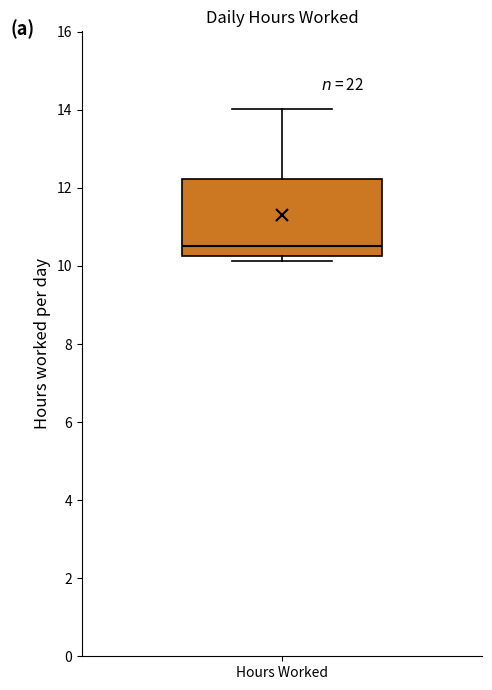

Transcribe this box plot: give where the median line is, the range the box spans, and where the two whiskers end, as read against the y-axis. The values are not printed on the chart, so give them approximately, as read against the axis.

median 10.6, box 10.2 to 12.2, whiskers 10.2 (just below the box's lower edge) to 14.0